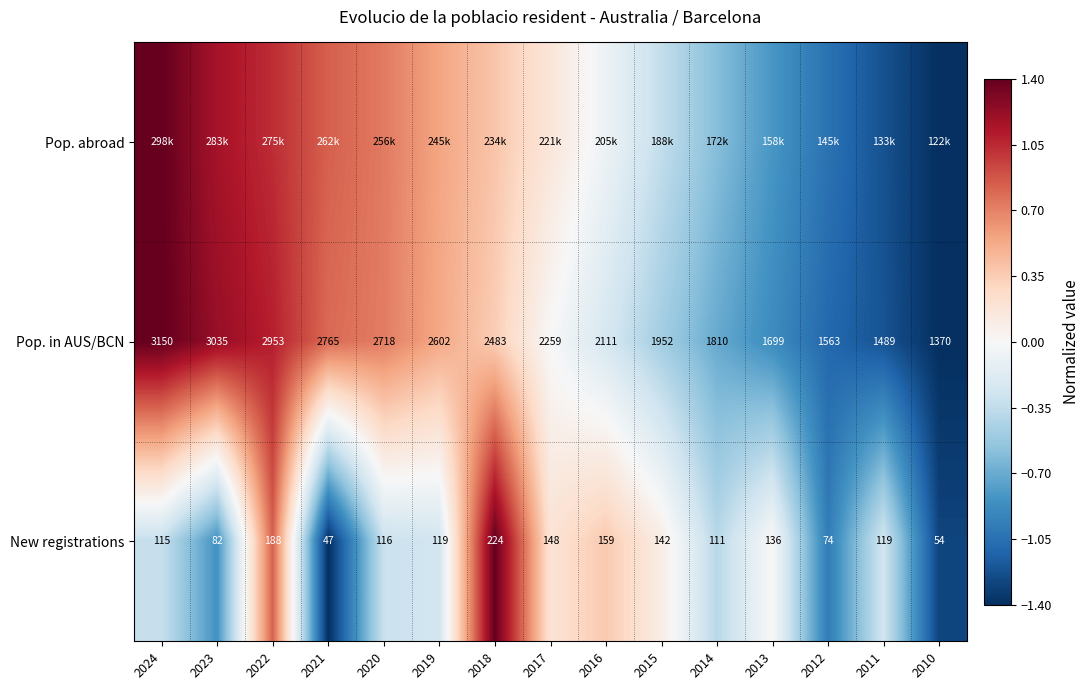

List the labels in order of Pop. in AUS/BCN value, smallest first.

2010, 2011, 2012, 2013, 2014, 2015, 2016, 2017, 2018, 2019, 2020, 2021, 2022, 2023, 2024